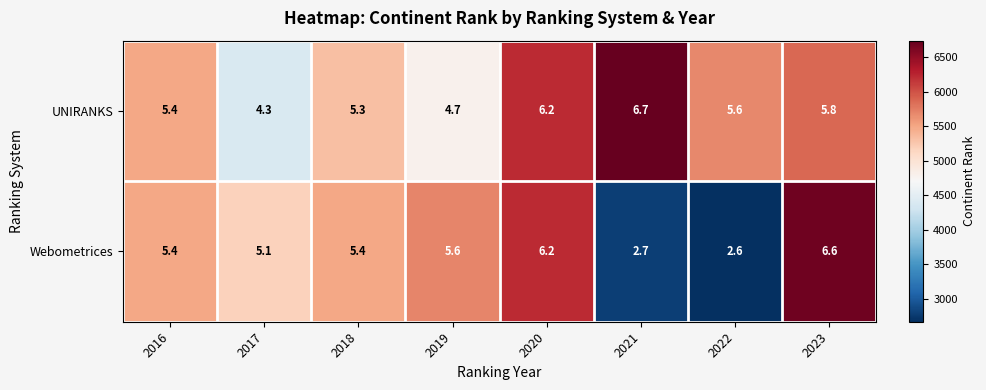

List the series in order of their overall mean, lowest first.

Webometrices, UNIRANKS